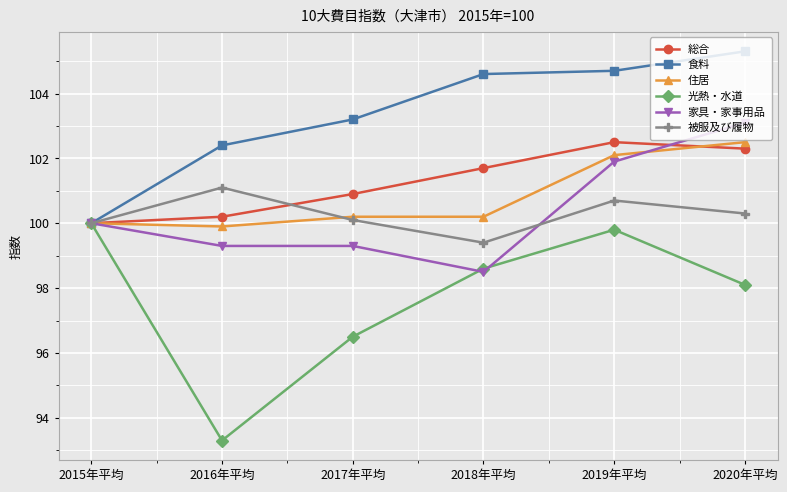

Reading left to right, list all the values displayed in this chart.

総合: 2015年平均=100.0	2016年平均=100.2	2017年平均=100.9	2018年平均=101.7	2019年平均=102.5	2020年平均=102.3
食料: 2015年平均=100.0	2016年平均=102.4	2017年平均=103.2	2018年平均=104.6	2019年平均=104.7	2020年平均=105.3
住居: 2015年平均=100.0	2016年平均=99.9	2017年平均=100.2	2018年平均=100.2	2019年平均=102.1	2020年平均=102.5
光熱・水道: 2015年平均=100.0	2016年平均=93.3	2017年平均=96.5	2018年平均=98.6	2019年平均=99.8	2020年平均=98.1
家具・家事用品: 2015年平均=100.0	2016年平均=99.3	2017年平均=99.3	2018年平均=98.5	2019年平均=101.9	2020年平均=103.1
被服及び履物: 2015年平均=100.0	2016年平均=101.1	2017年平均=100.1	2018年平均=99.4	2019年平均=100.7	2020年平均=100.3